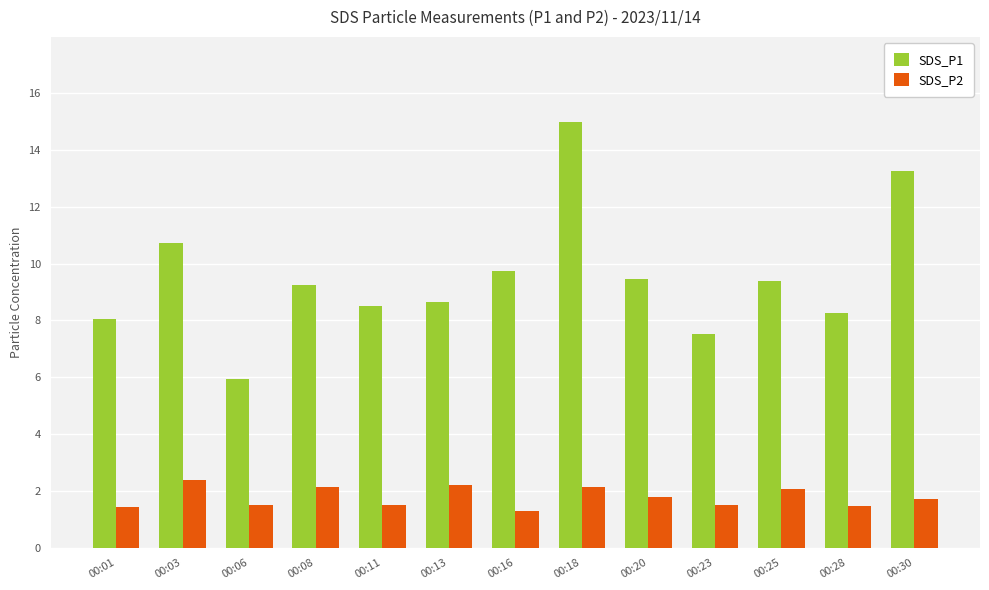

What is the minimum value shown in the chart?

1.3